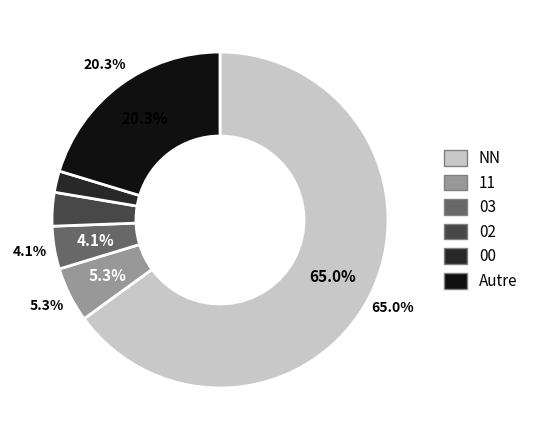

Between NN and 00, which is larger?

NN